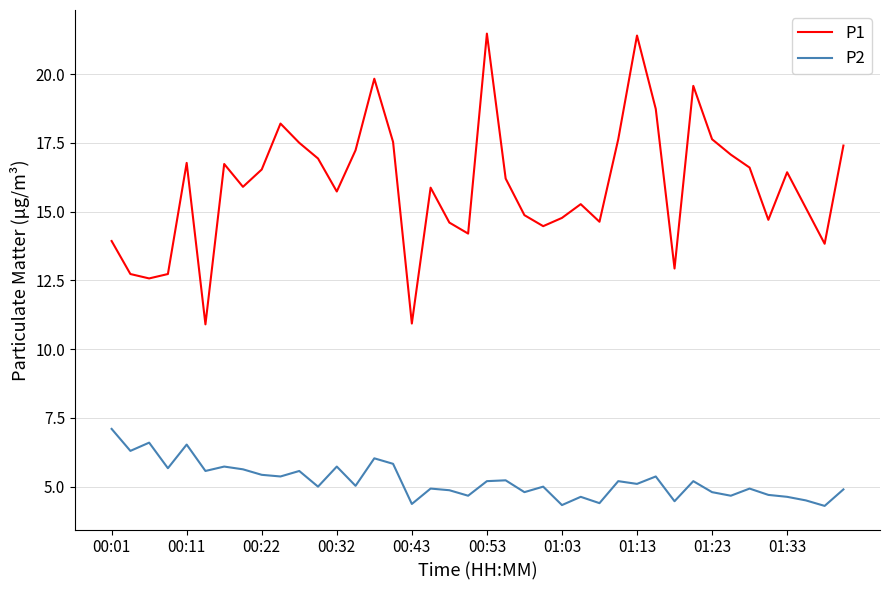

Does the chart display data point markers on the line(s)?

No